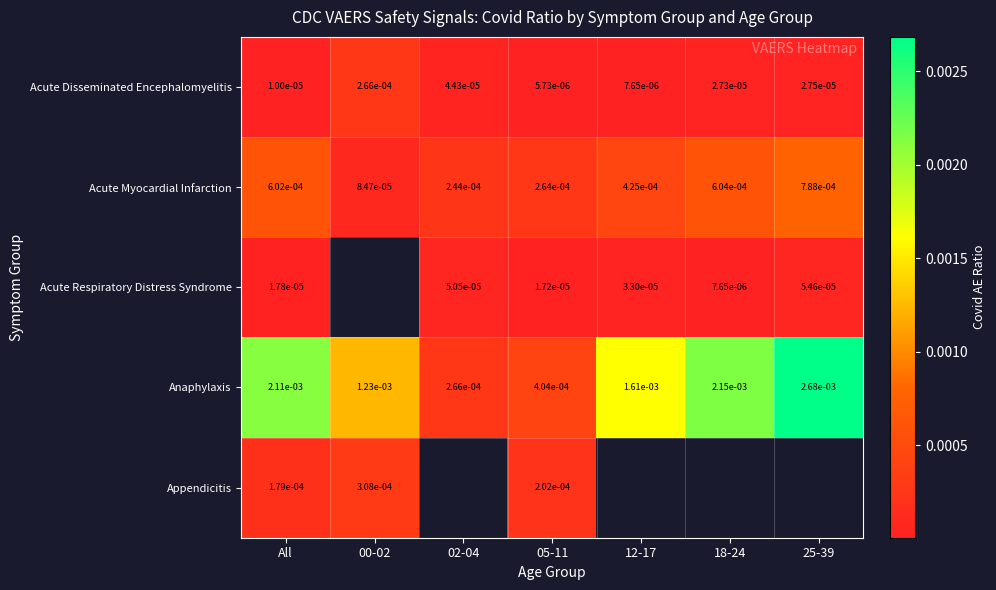

Rank the series at 05-11 from lowest to highest value.

Acute Disseminated Encephalomyelitis, Acute Respiratory Distress Syndrome, Appendicitis, Acute Myocardial Infarction, Anaphylaxis